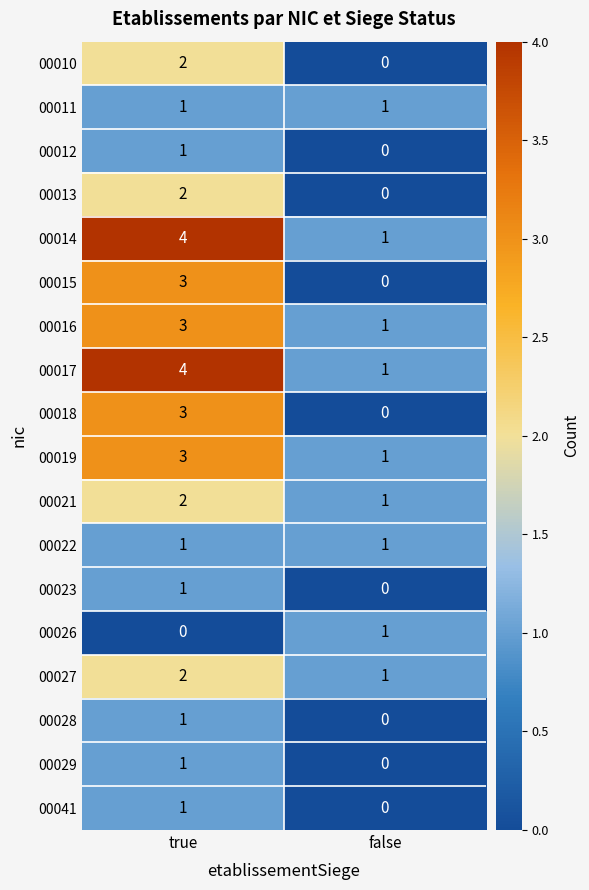

The 00013 series shows 0 at false. True or false?

True